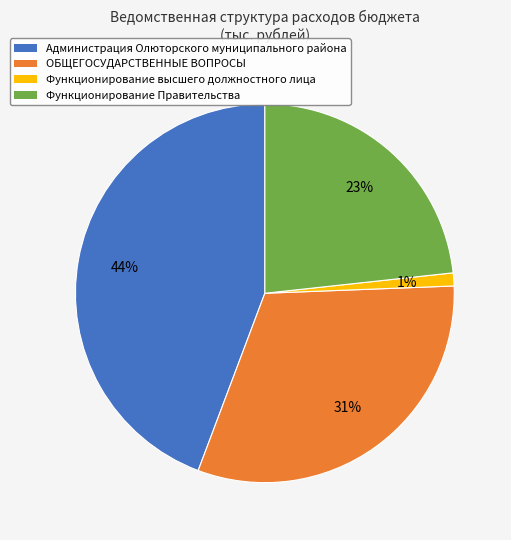

Is it true that Функционирование высшего должностного лица is 1% of the pie?

True